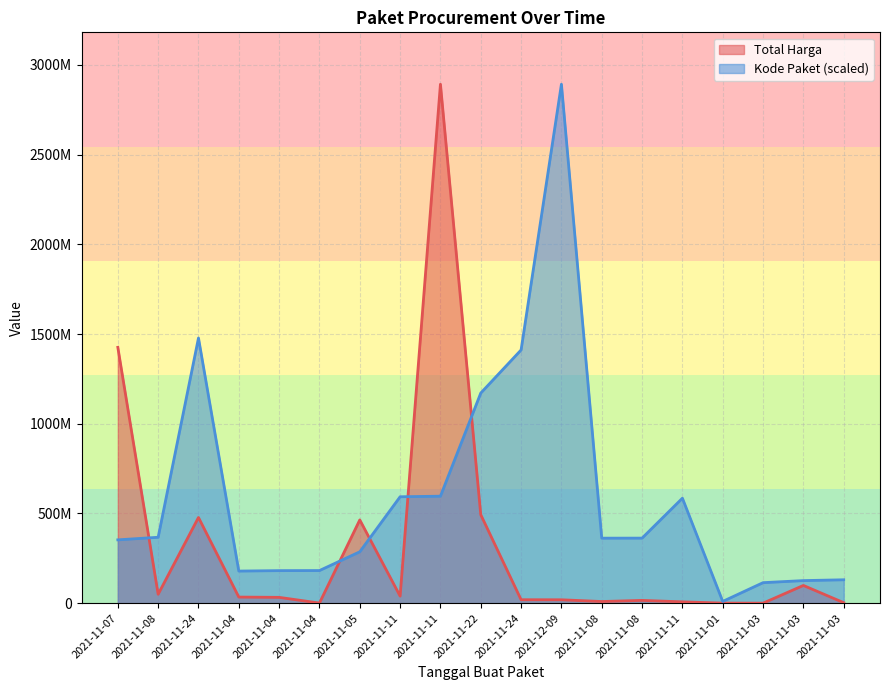

Is the value of Kode Paket at 2021-11-03 greater than the value of Total Harga at 2021-11-03?

Yes